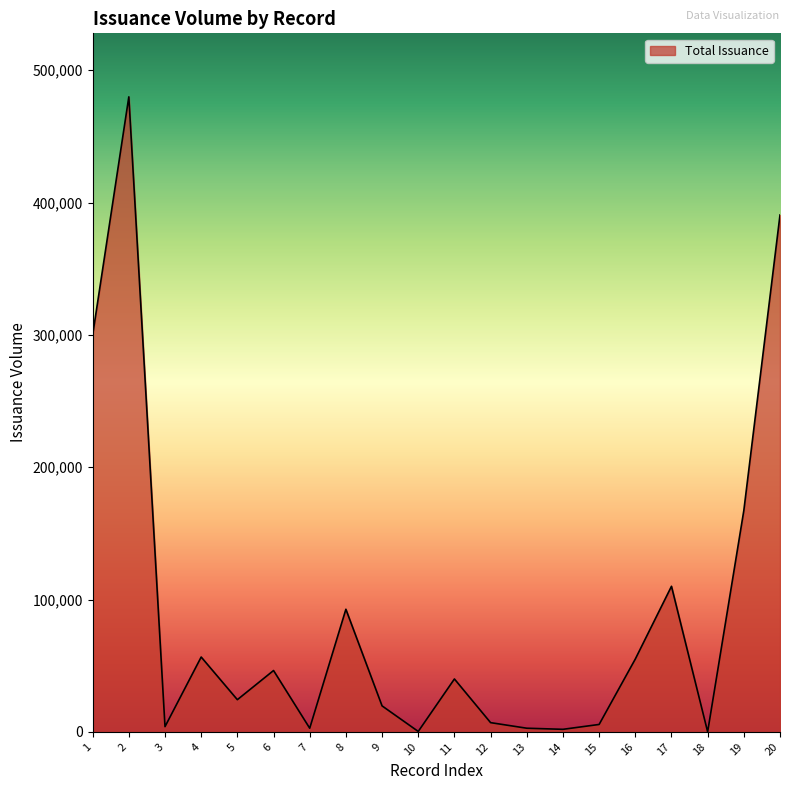

Does the chart display data point markers on the line(s)?

No